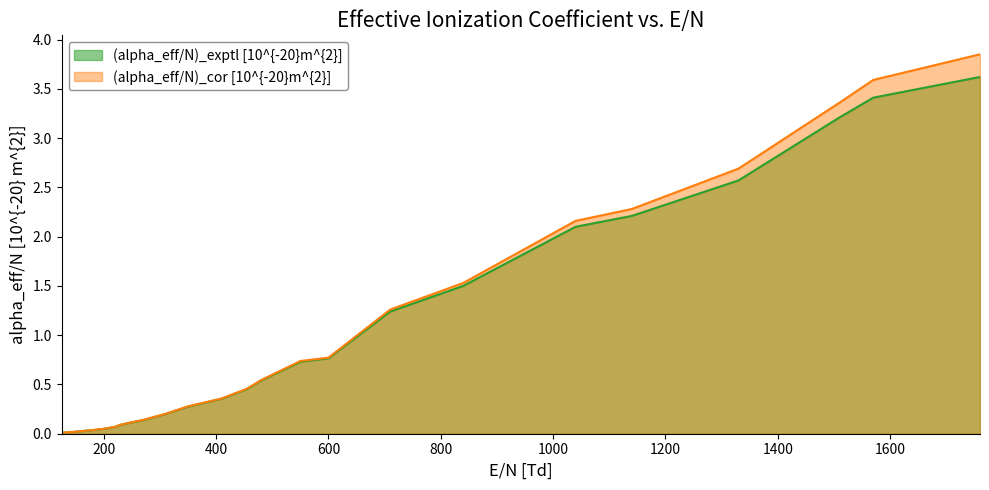

What is the average value of the (alpha_eff/N)_exptl [10^{-20}m^{2}] series?

1.0